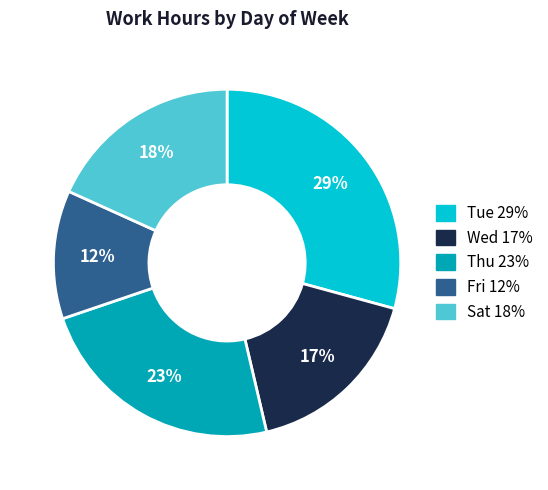

To the nearest percent, what is the difference between the largest and smallest slice percentages?

17%